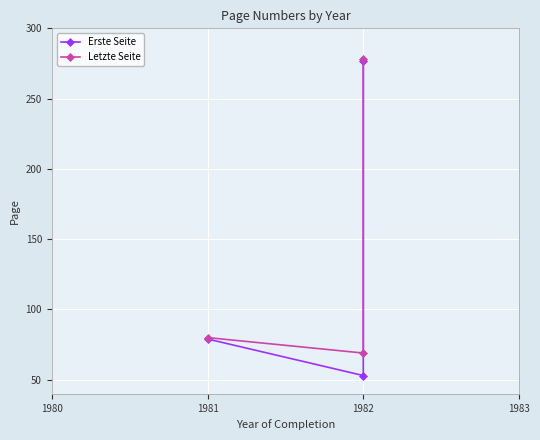

True or false: Erste Seite has a value of 394 at 1982.

False